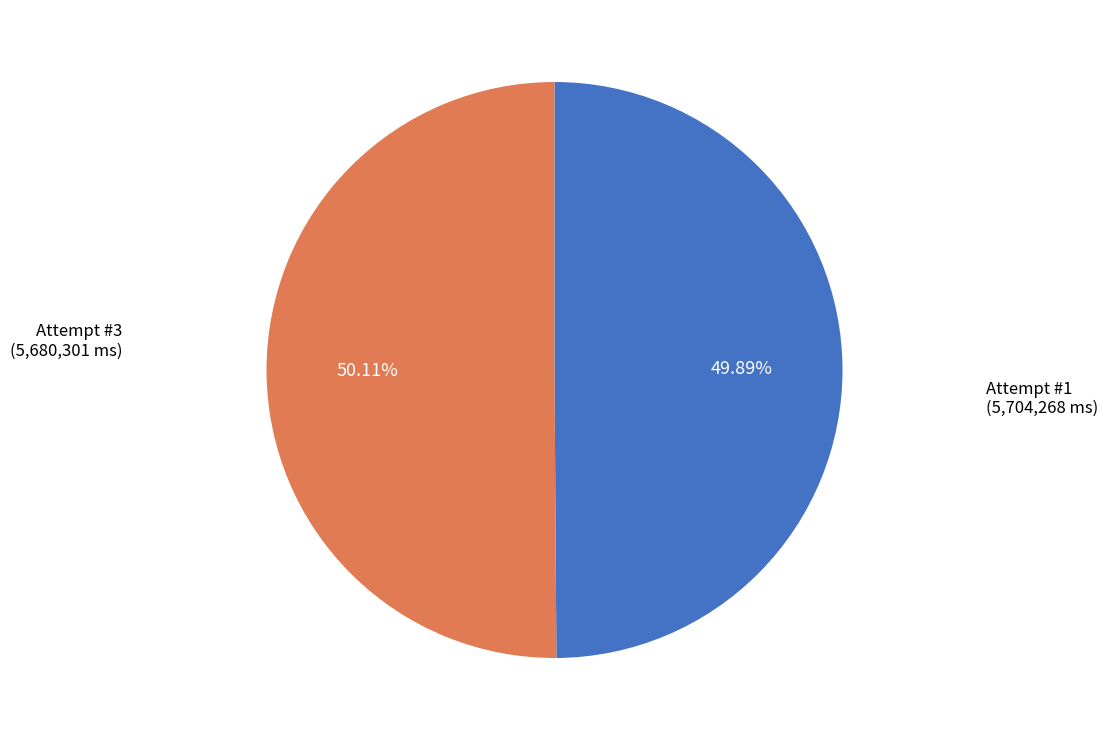

The Attempt #3 slice represents 62% of the pie. True or false?

False